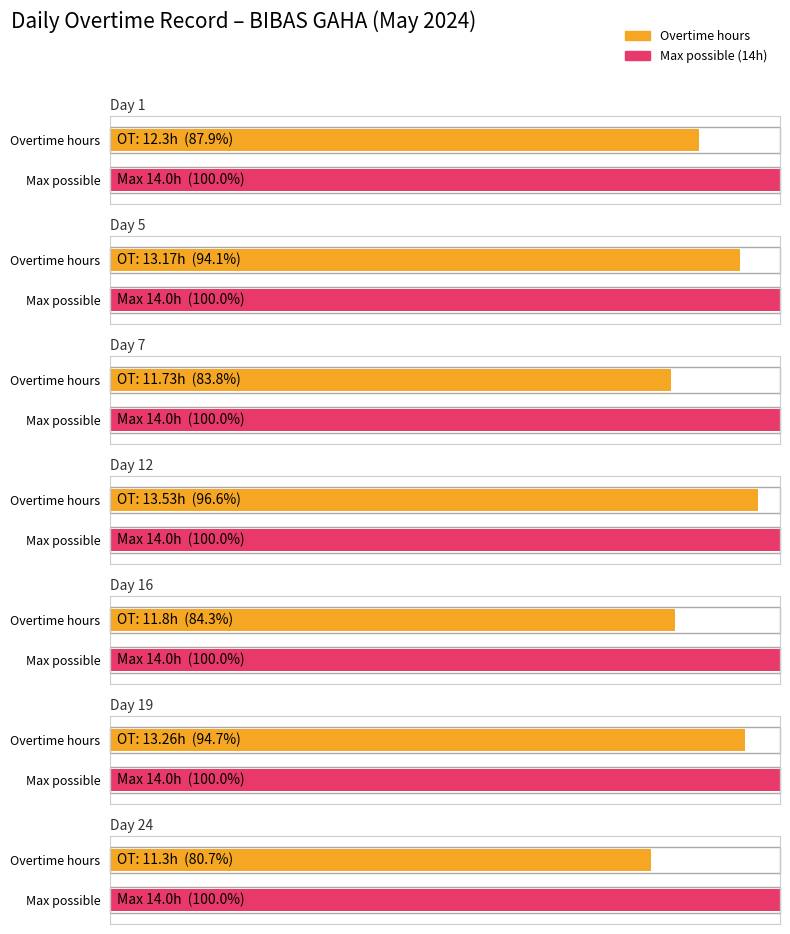

How many groups of bars are there?

7